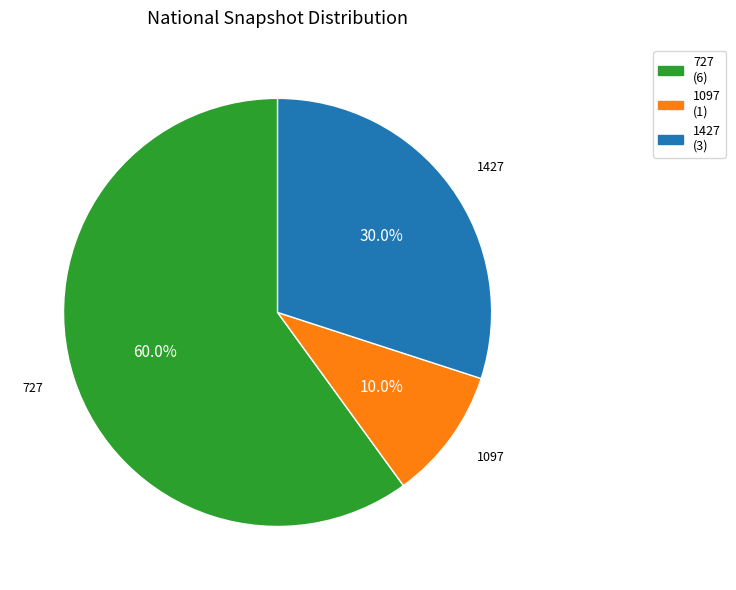

Is there a majority slice in this chart?

Yes